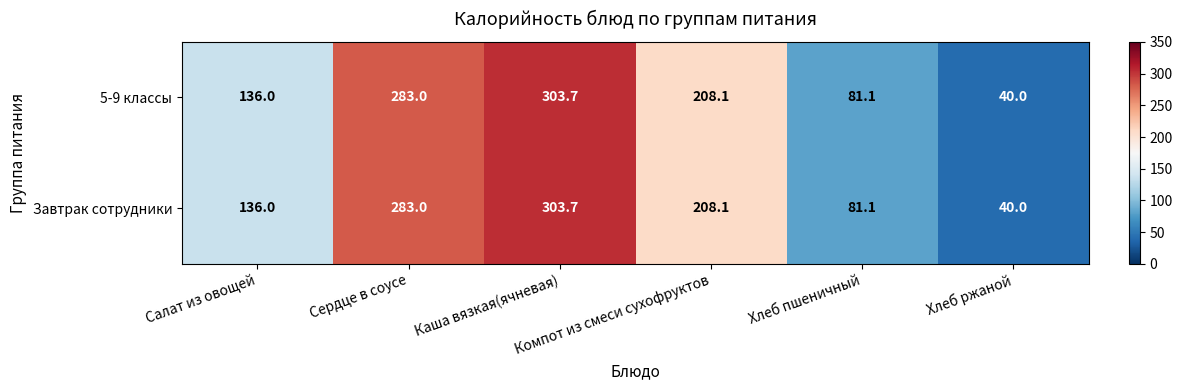

What is the sum of all 5-9 классы values?

1051.9